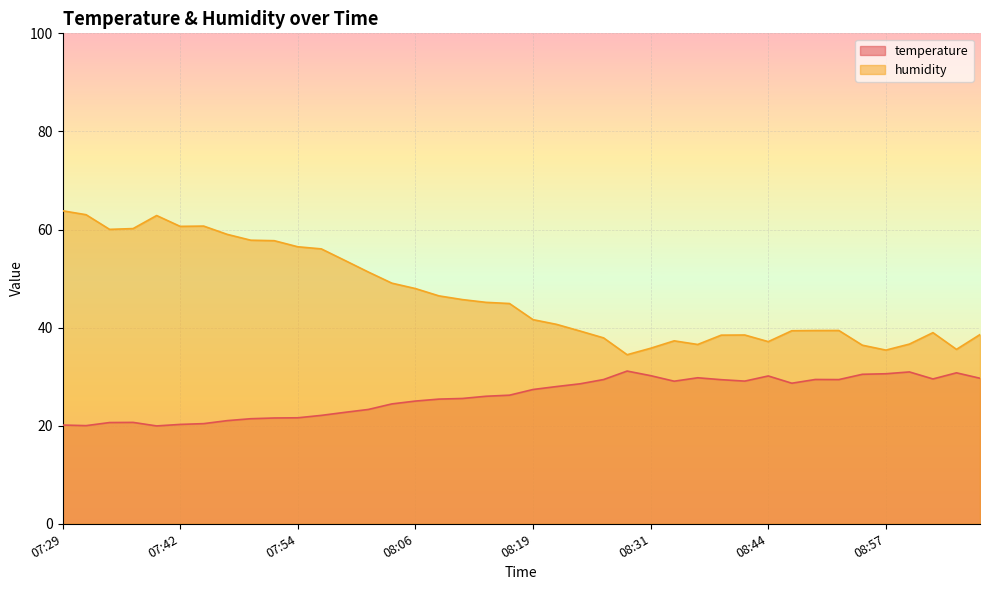

What is the sum of all humidity values?

1860.0